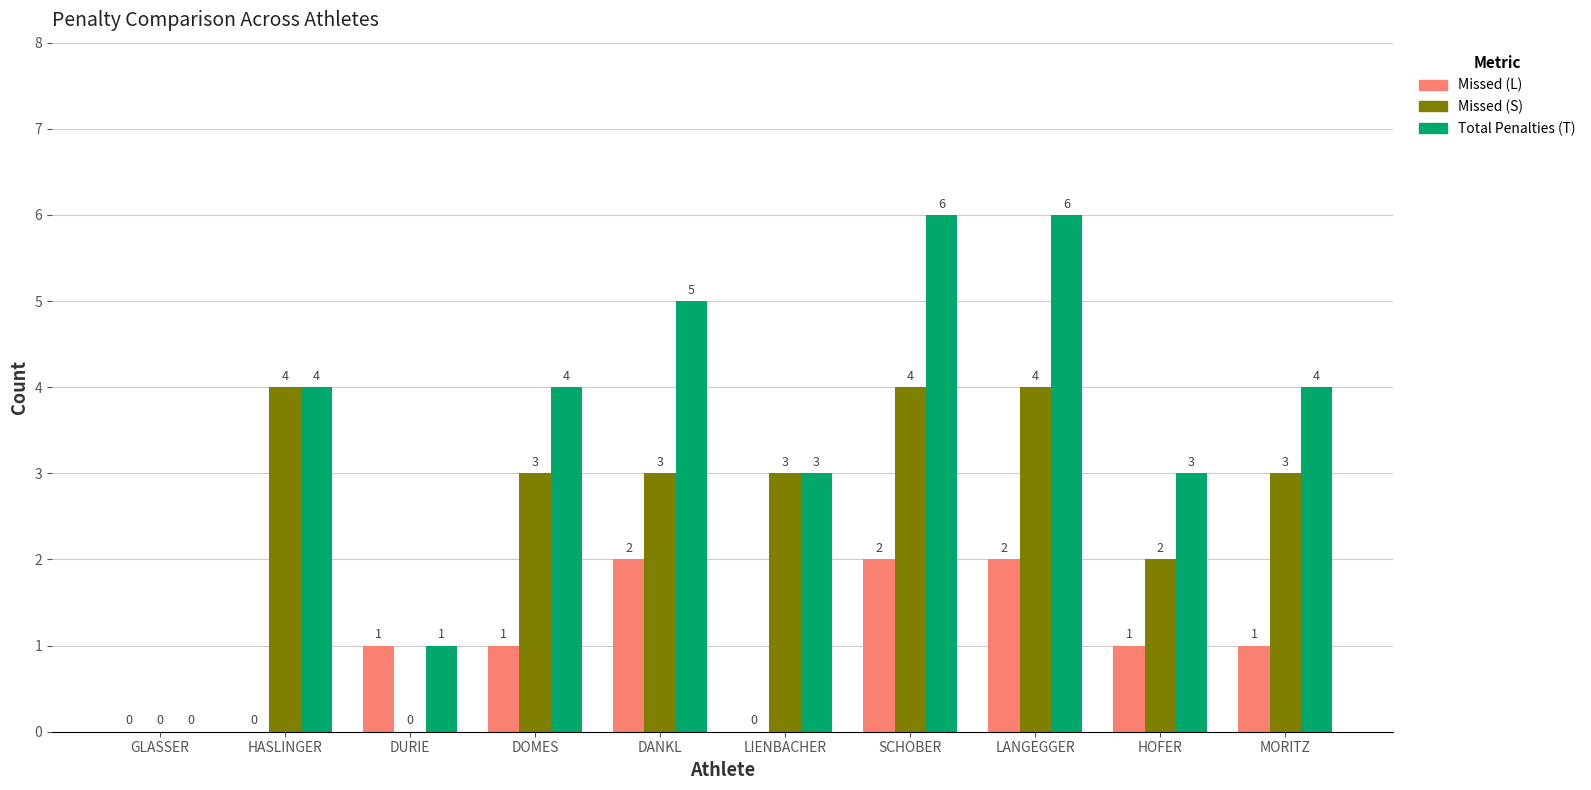

Between DOMES and LANGEGGER, which series saw the biggest shift?

Total Penalties (T)